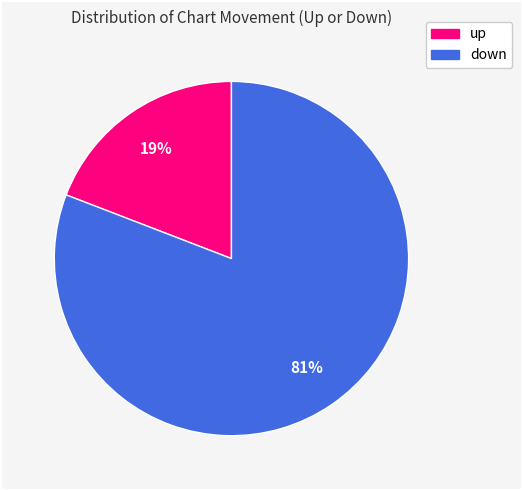

Is the sum of up and down greater than half?

Yes